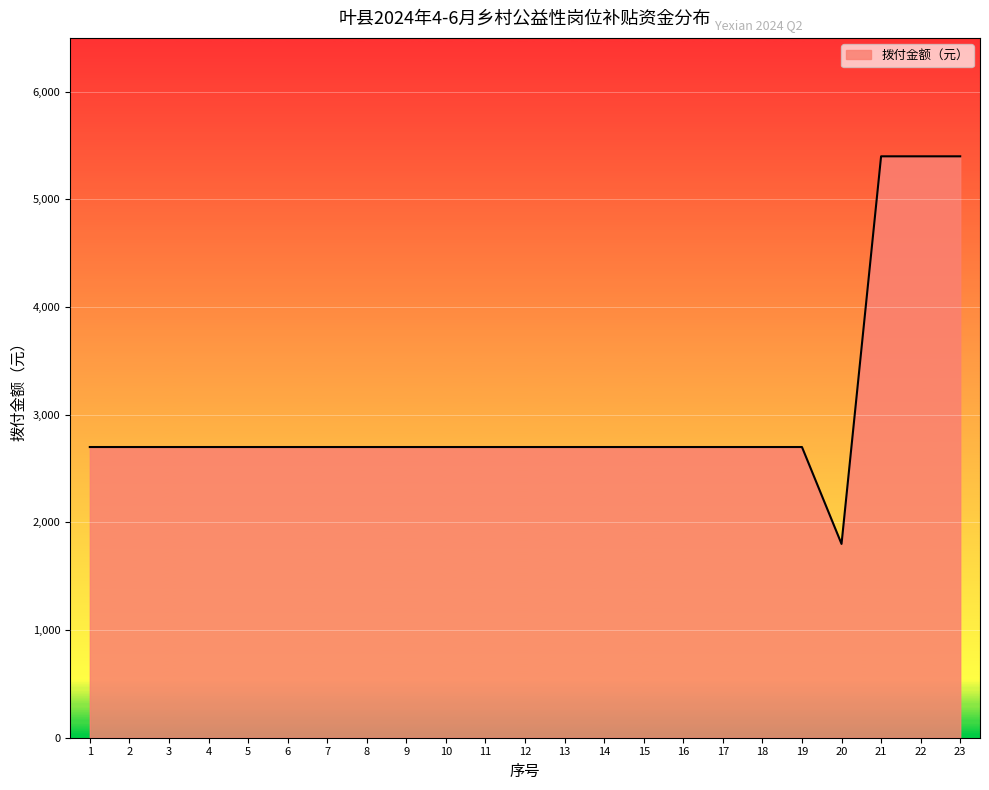

Read the value at 2, to the nearest 50.

2700